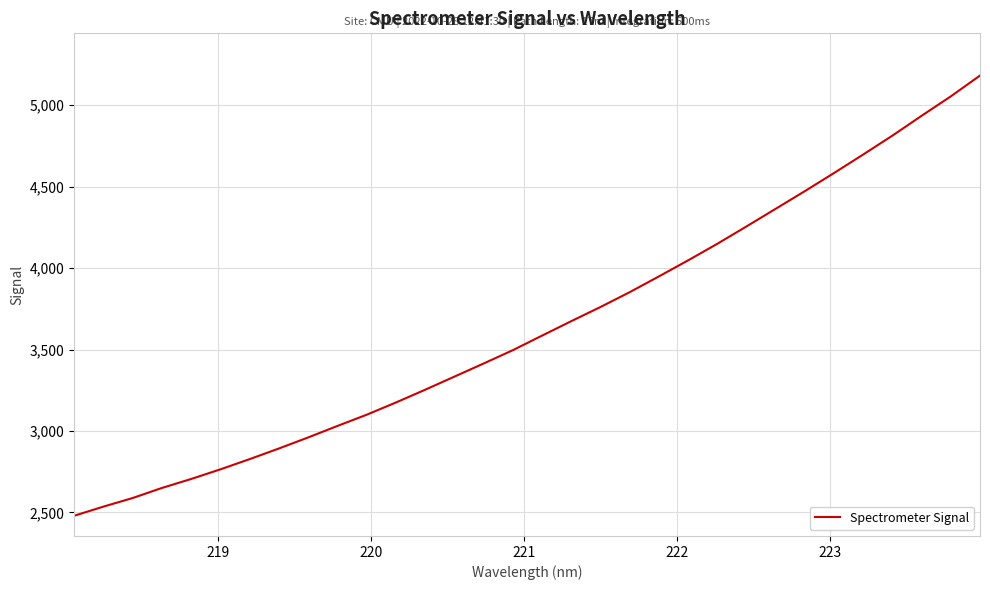

What is the greatest value displayed?

5181.5